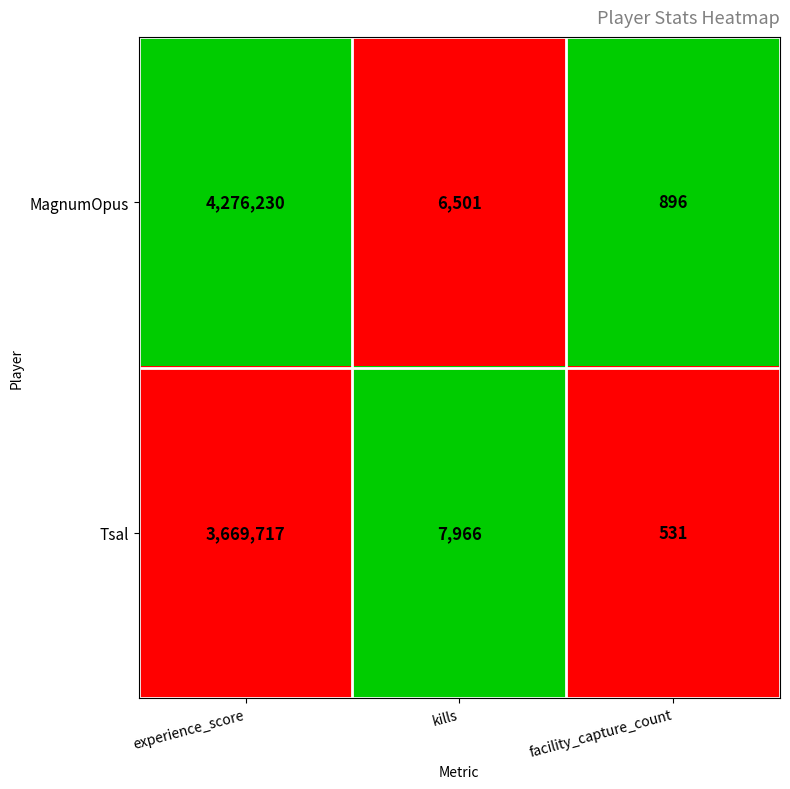

True or false: MagnumOpus has a value of 1345011 at experience_score.

False